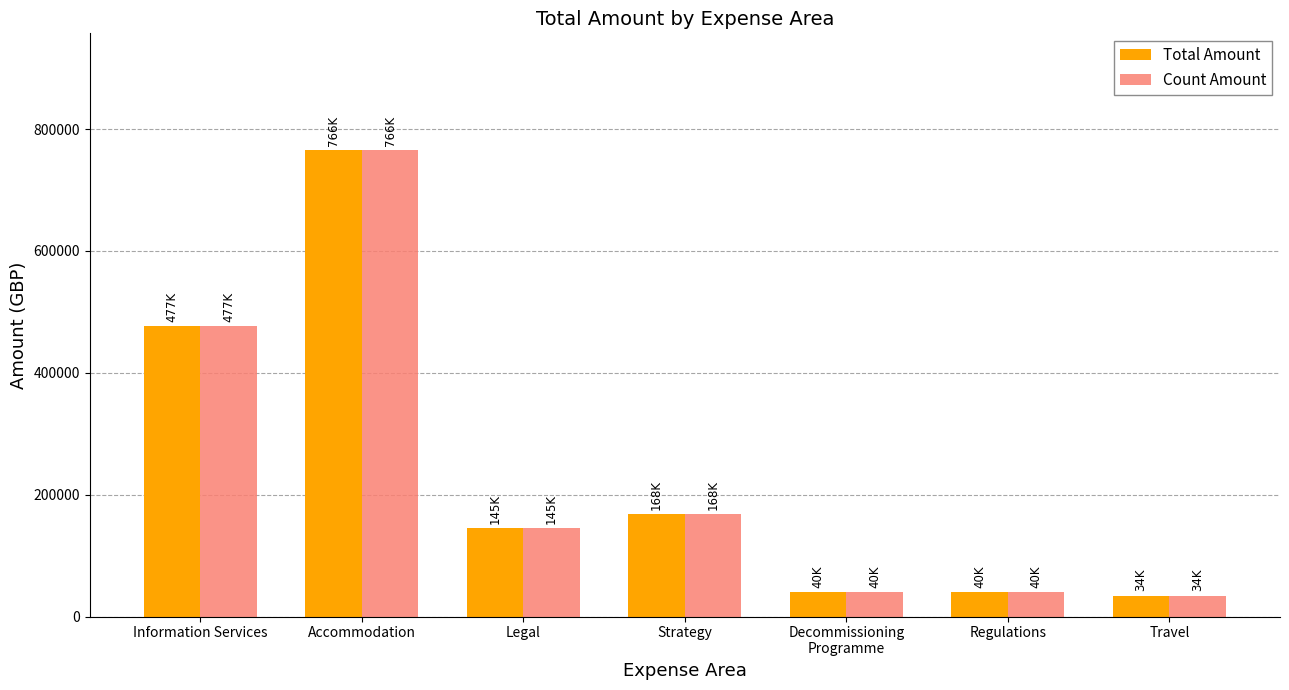

What is the difference between the maximum and second lowest values in the Count Amount series?

725833.7